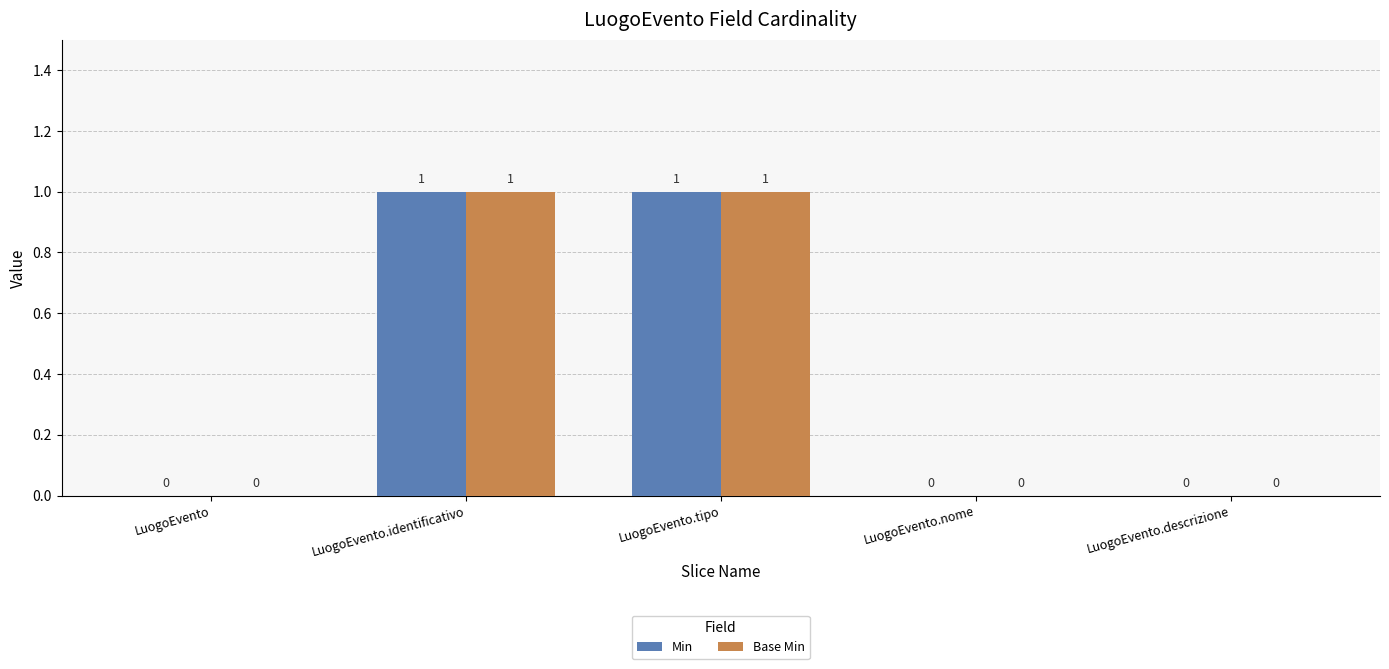

The value of Min at LuogoEvento.nome is 0. True or false?

True